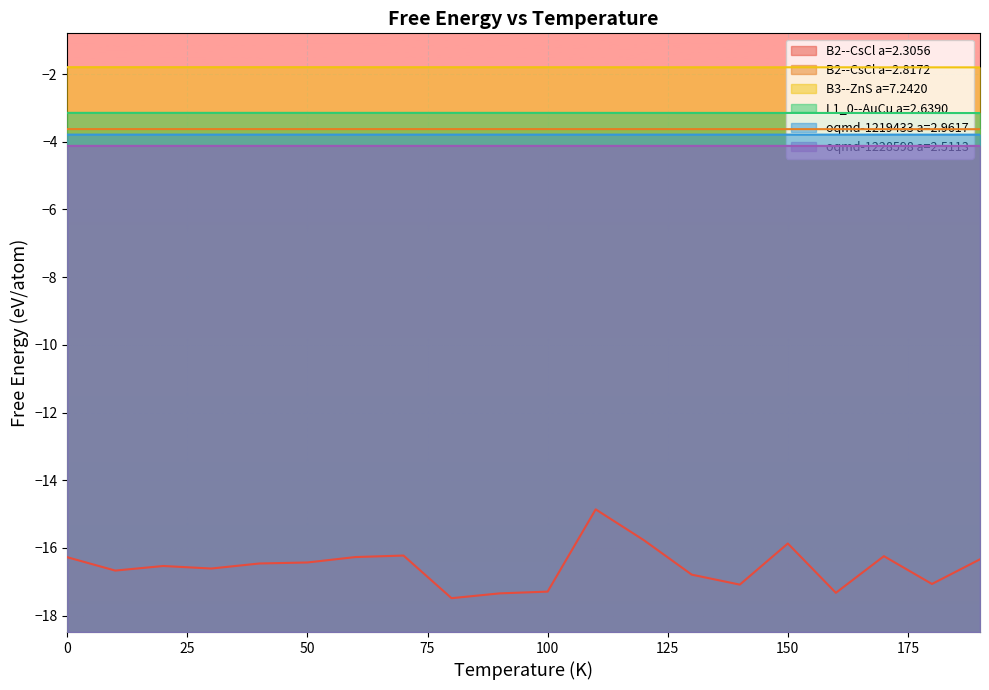

Where is the first local minimum for B2--CsCl a=2.3056?

10